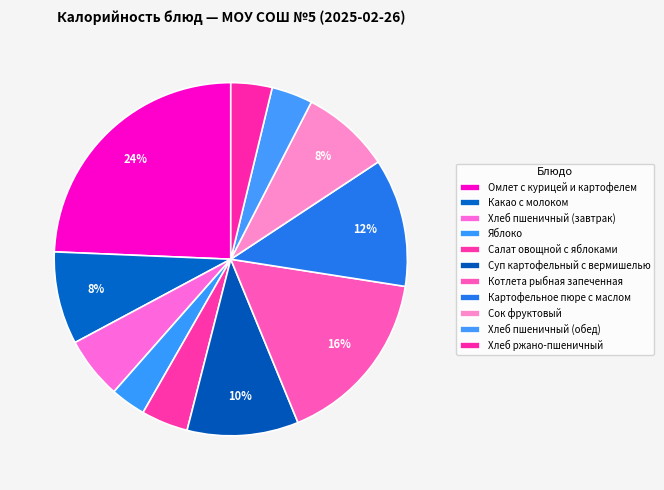

To the nearest percent, what is the average slice percentage?

9%